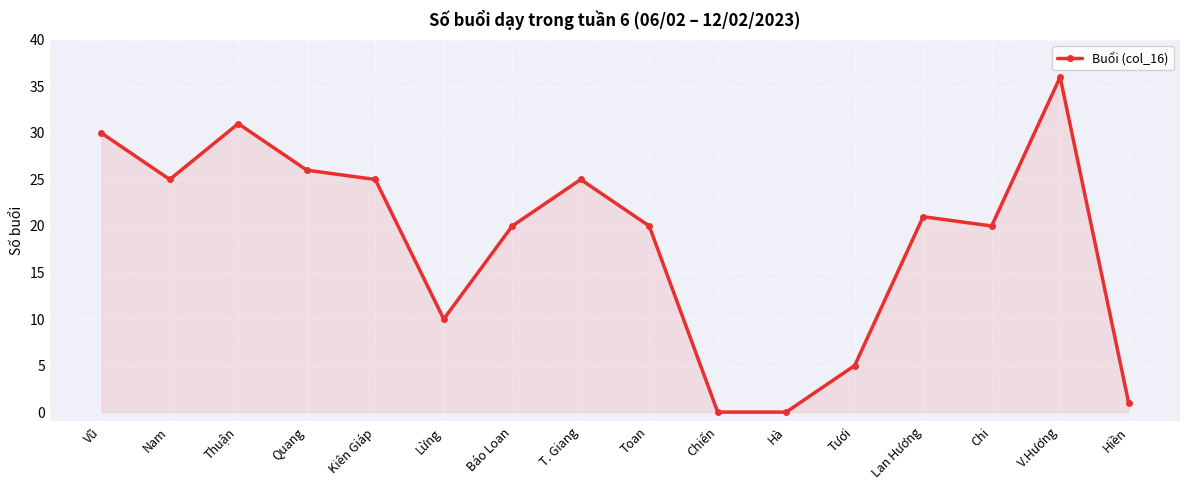

What is the ratio of the value at Thuận to the value at Nam?

1.2